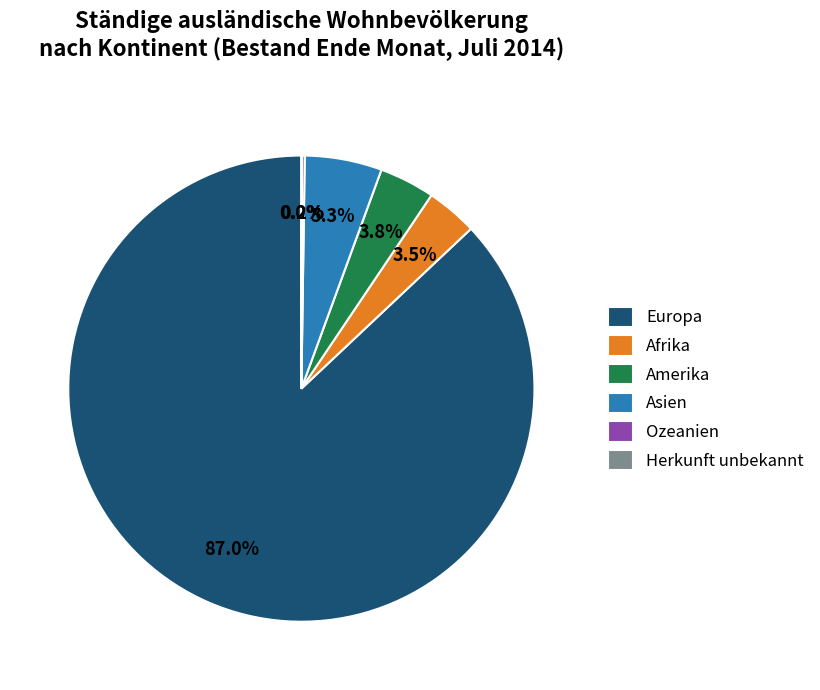

What percentage is NOT represented by Asien?

94.7%